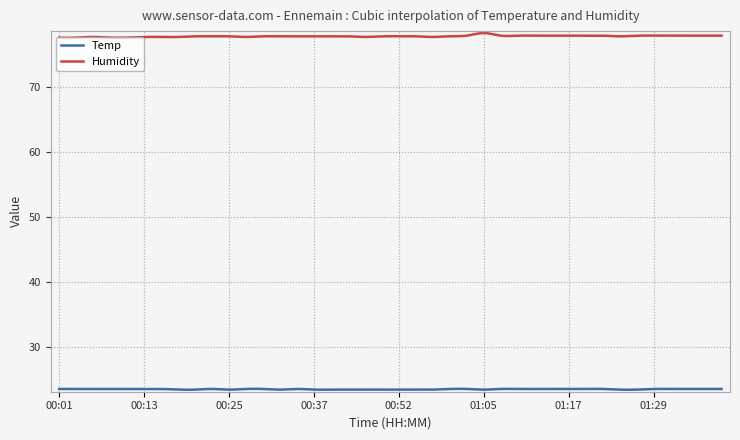

Which series has the largest total across all categories?

Humidity